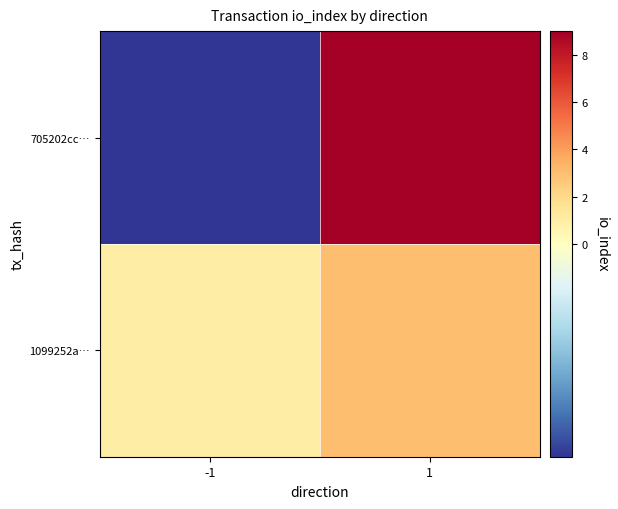

Which series has the largest range (max minus min)?

705202cc…